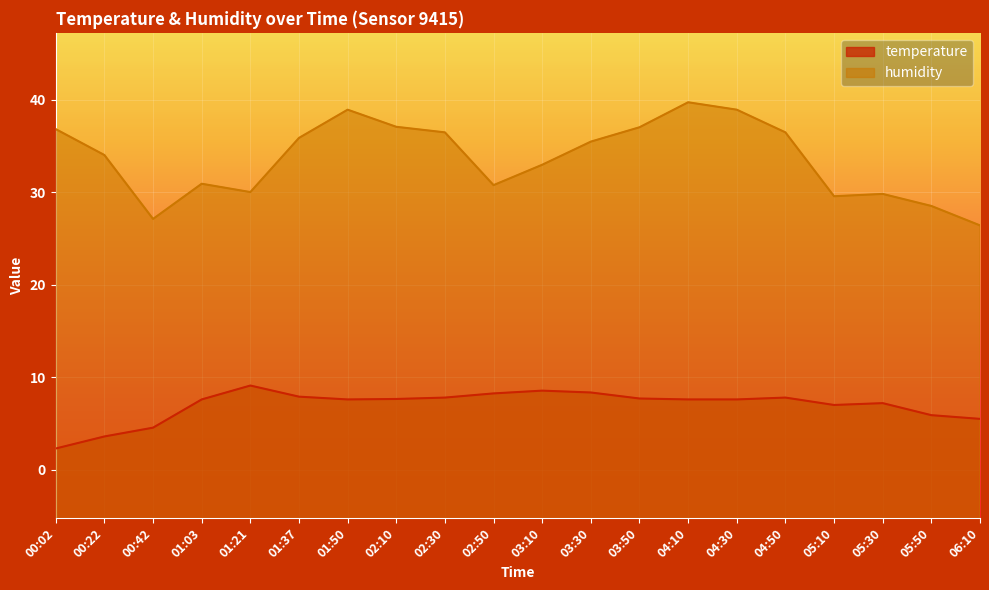

How many series are shown in this chart?

2